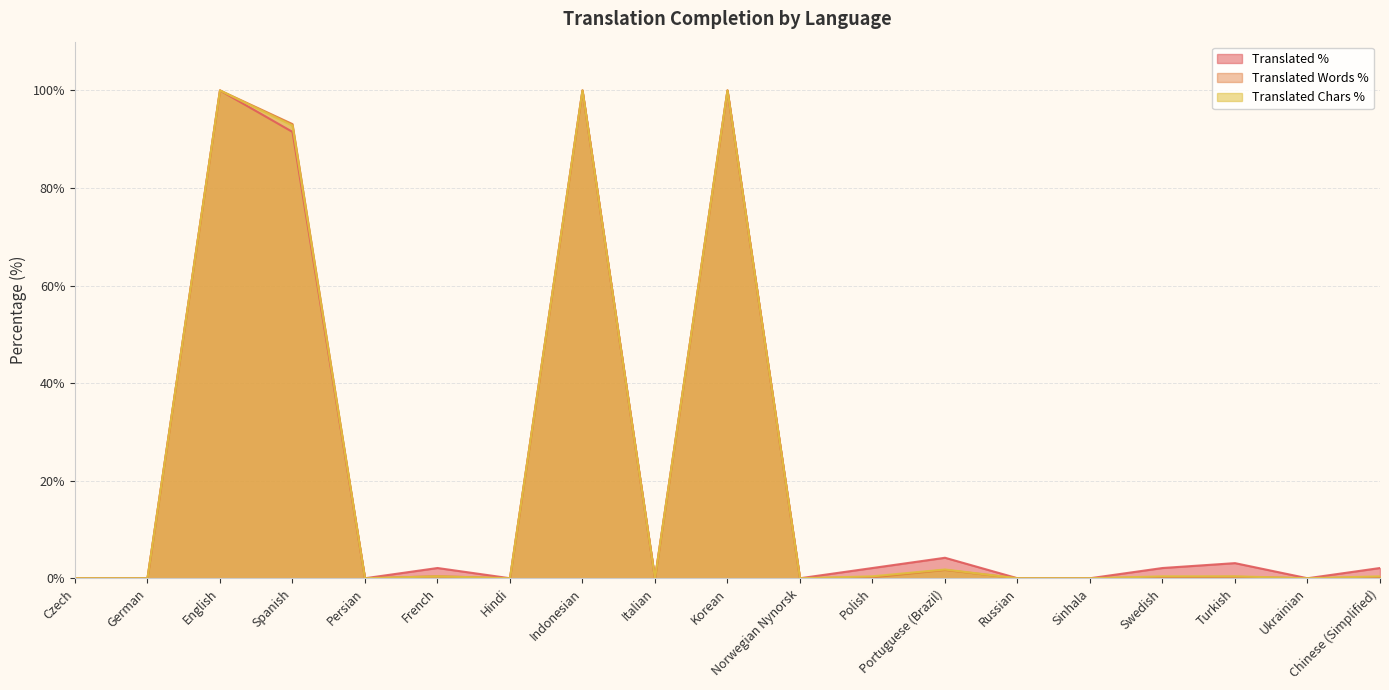

What is the total value across all series at Portuguese (Brazil)?

7.7